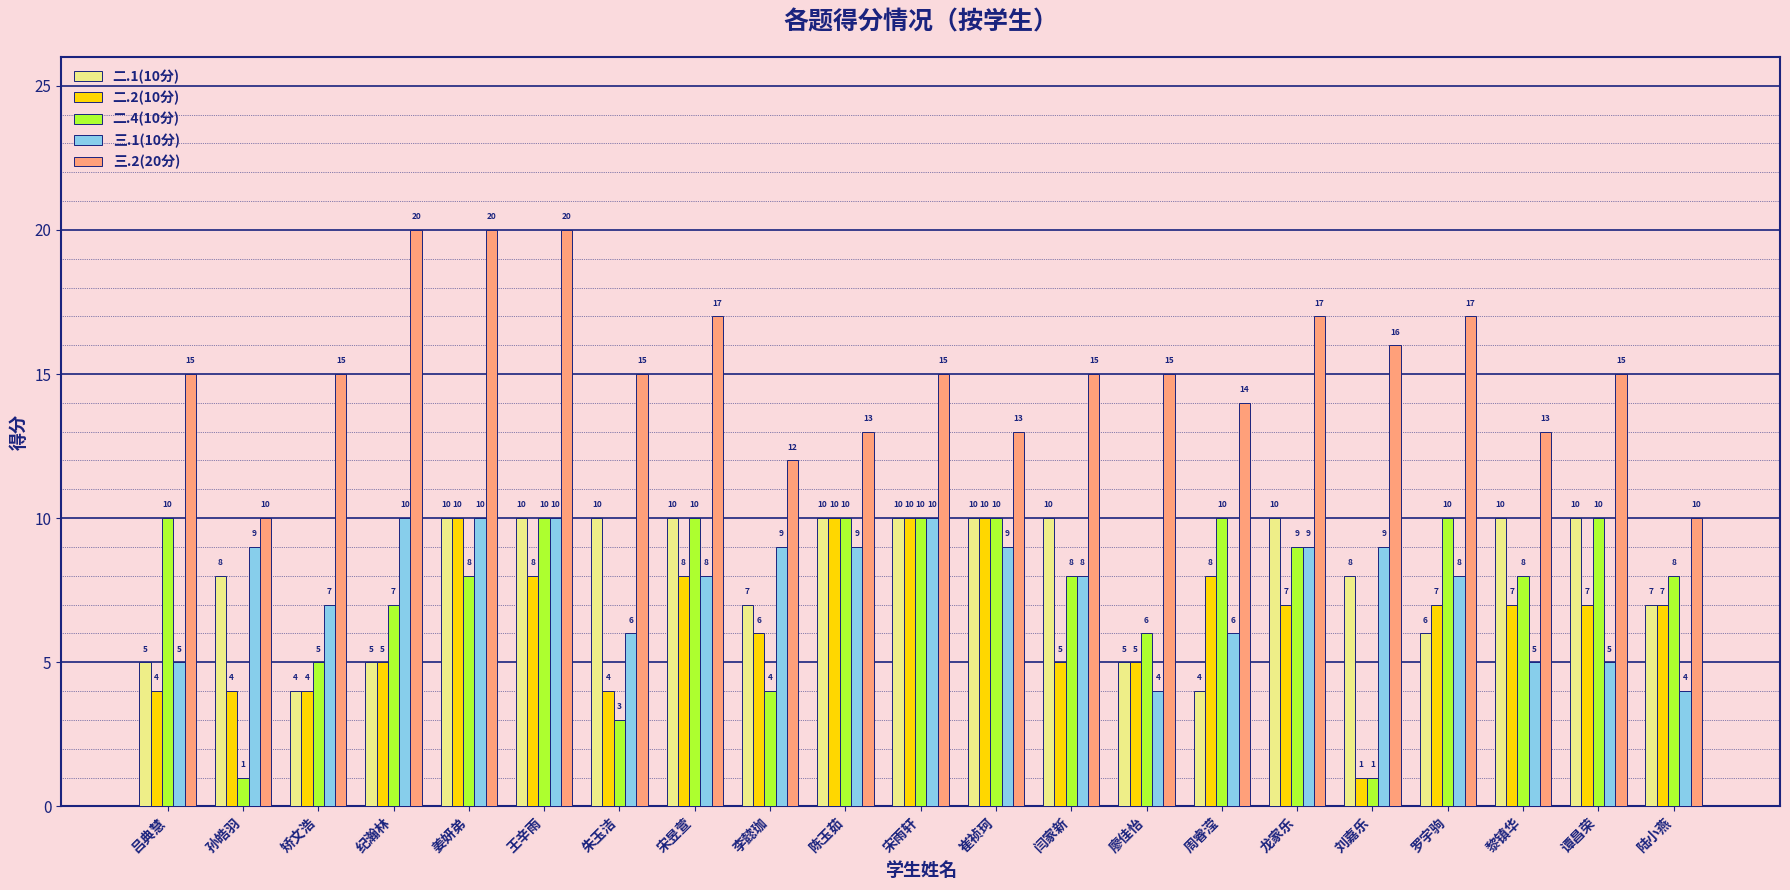

How many 三.2(20分) values are between 13 and 17?

15